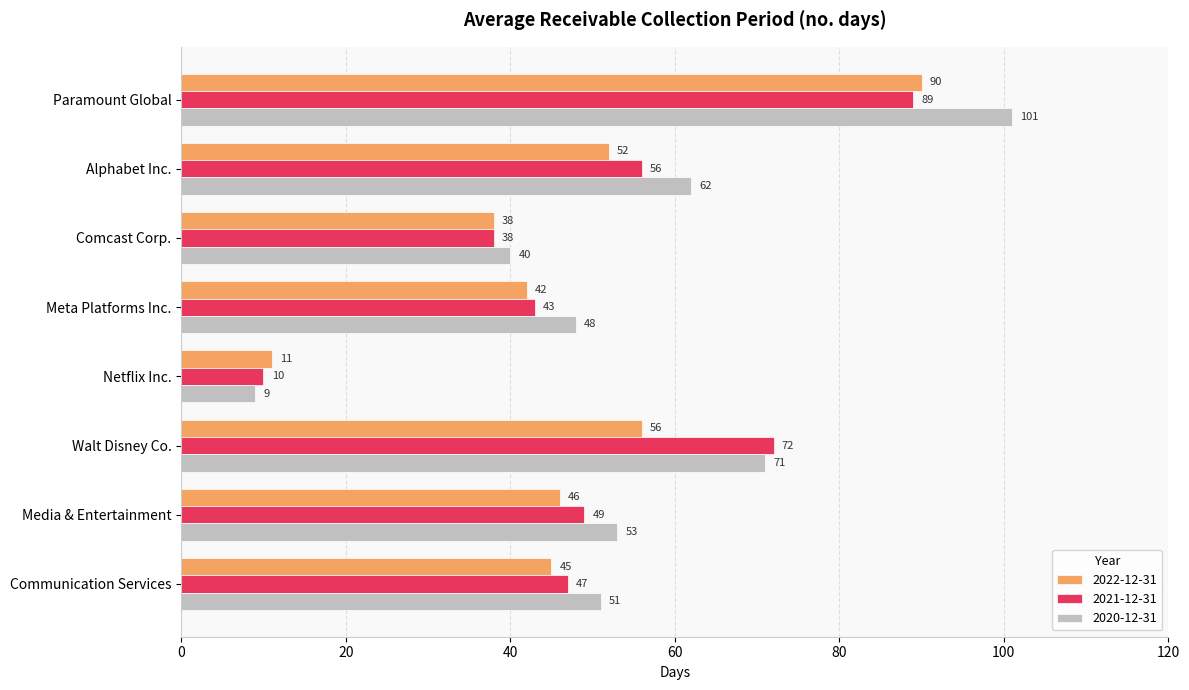

Rank the series at Netflix Inc. from highest to lowest value.

2022-12-31, 2021-12-31, 2020-12-31